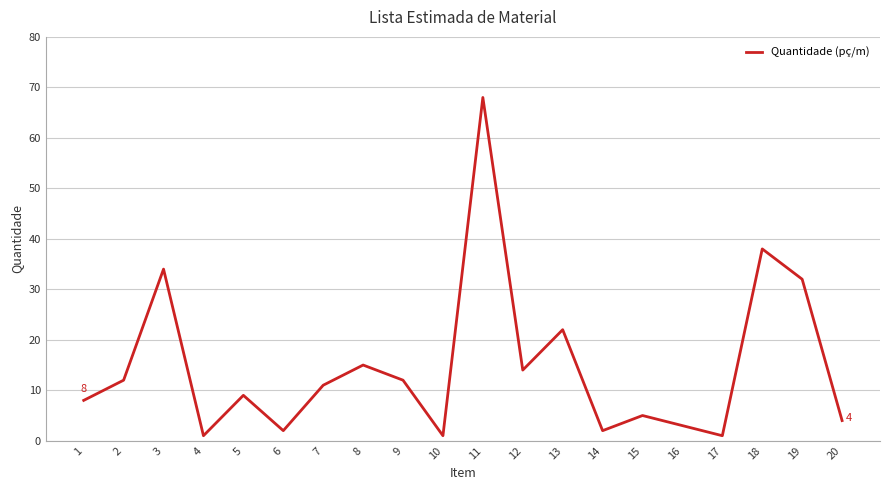

Approximately how many times larger is the value at 6 compared to 4?

2.0